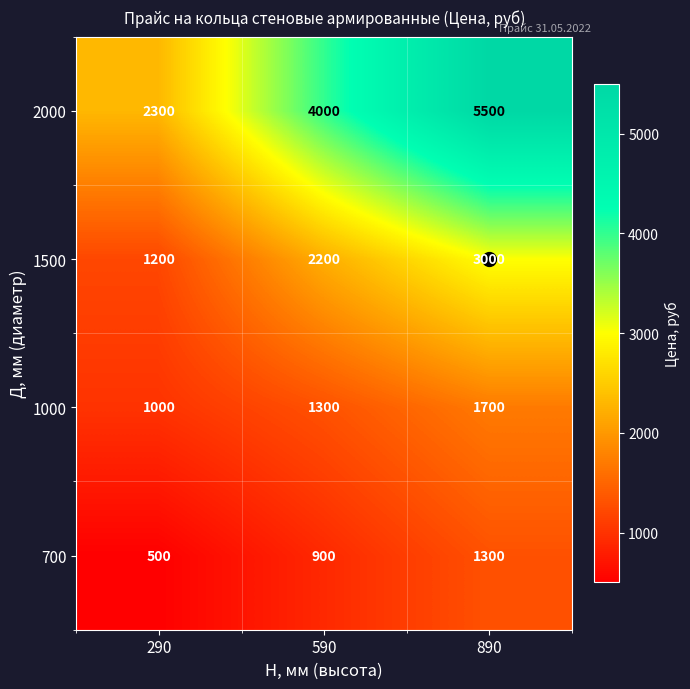

At how many categories does at least one series exceed 1590?

3